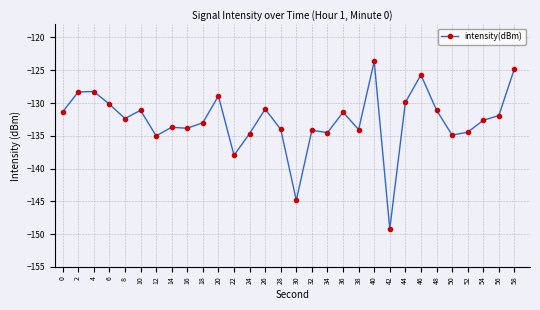

At which category does the chart reach its minimum across all series?

42